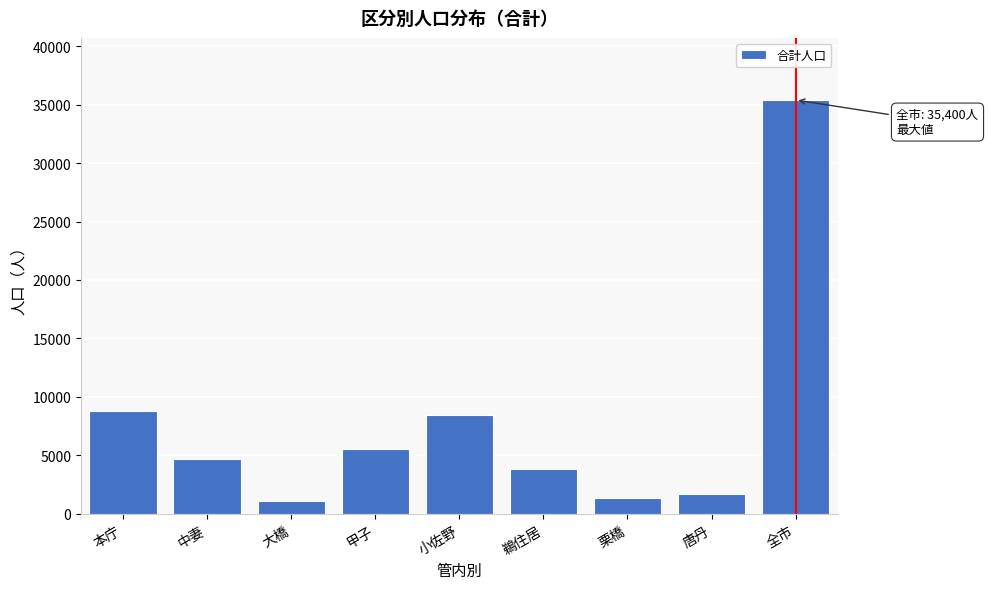

Reading left to right, what are all the values shown in this chart?

本庁=8827	中妻=4668	大橋=1082	甲子=5509	小佐野=8457	鵜住居=3812	栗橋=1343	唐丹=1702	全市=35400